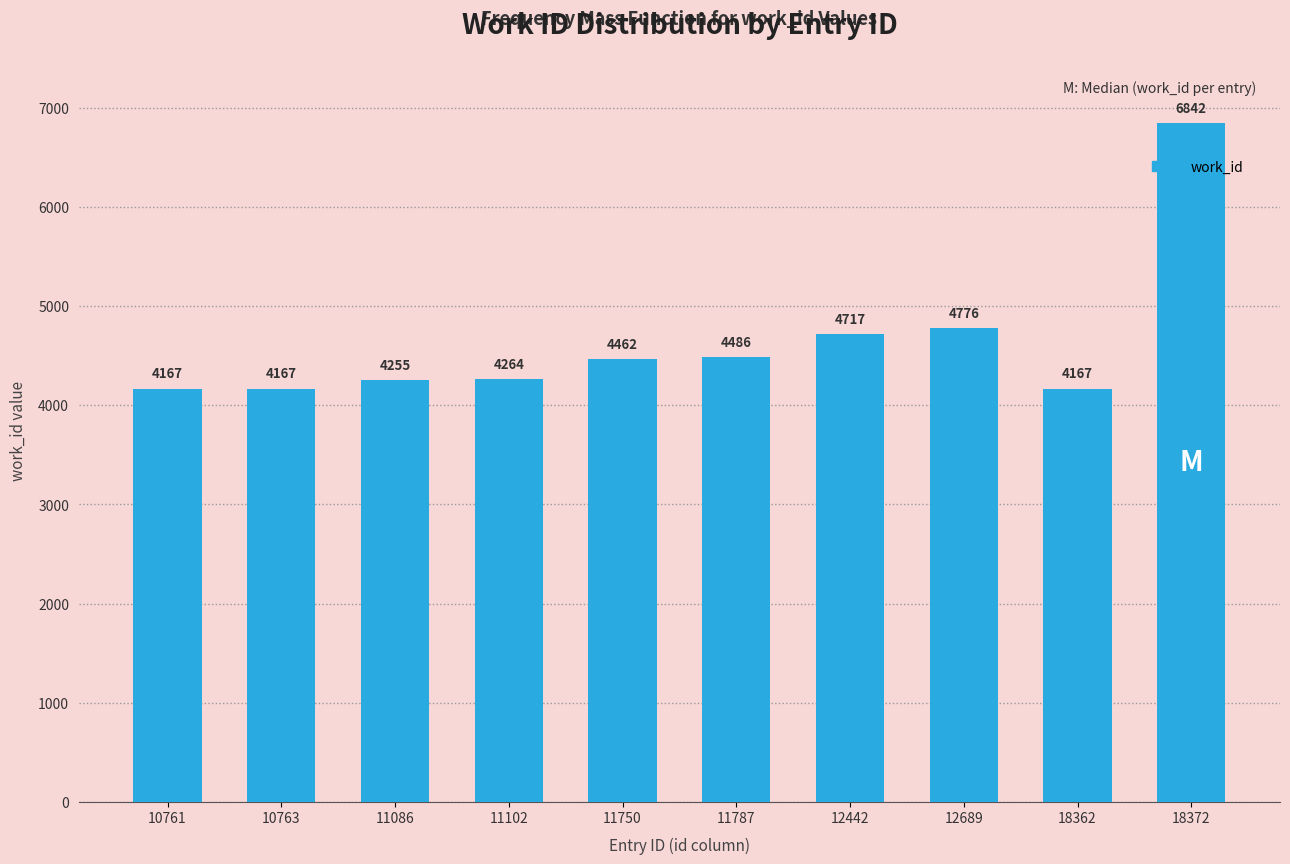

What is the difference between the maximum and minimum values?

2675